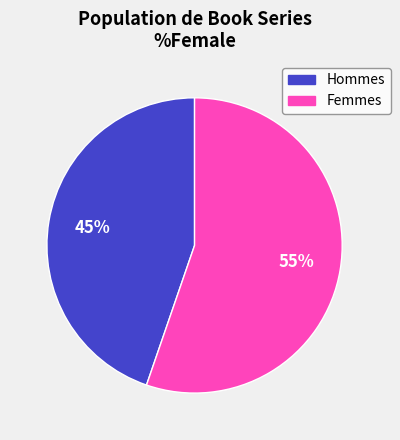

Which has a higher value, Hommes or Femmes?

Femmes